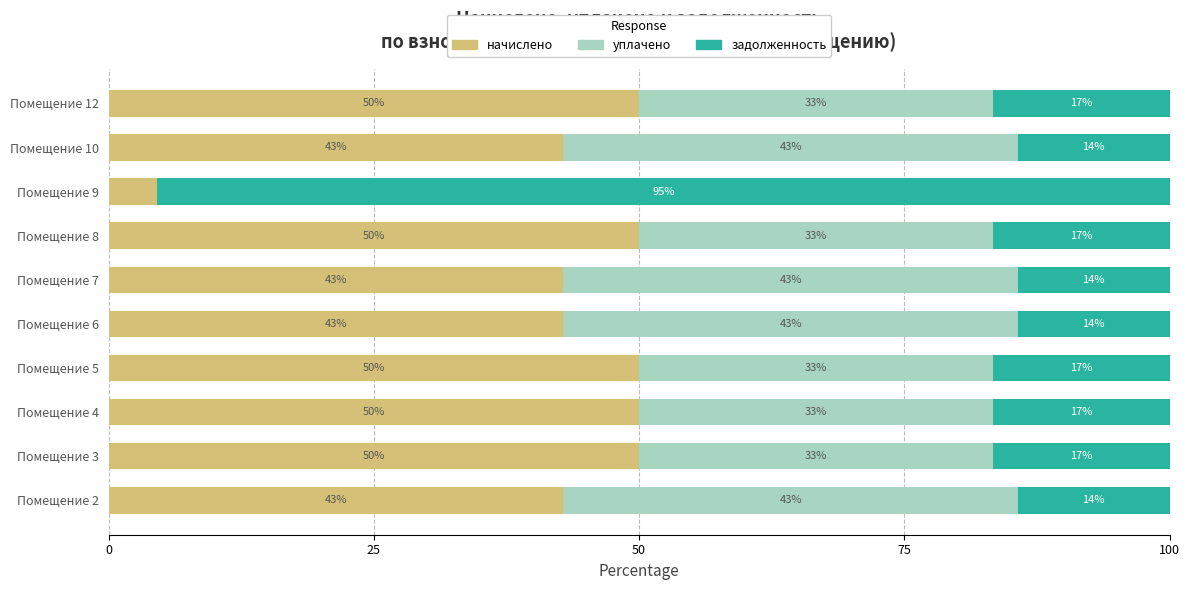

What is the total value across all series at Помещение 7?

100.0